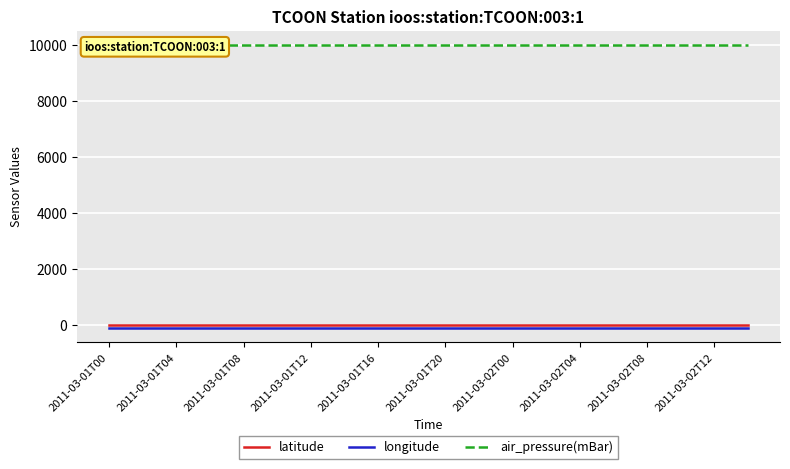

Which series has the widest spread of values?

latitude